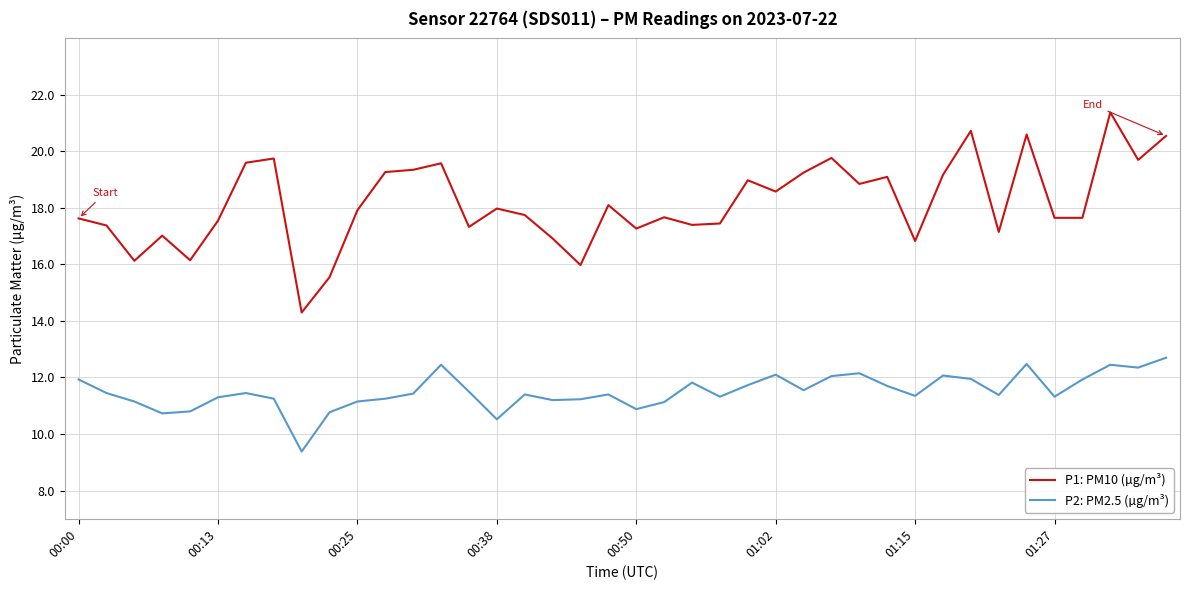

What is the difference between the maximum and minimum values in the P1: PM10 (µg/m³) series?

7.1